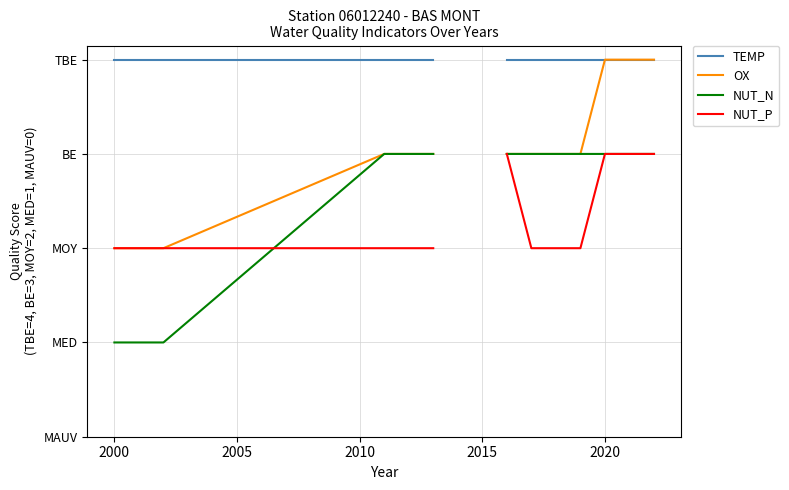

Is it true that TEMP equals 4.0 at 2020?

True